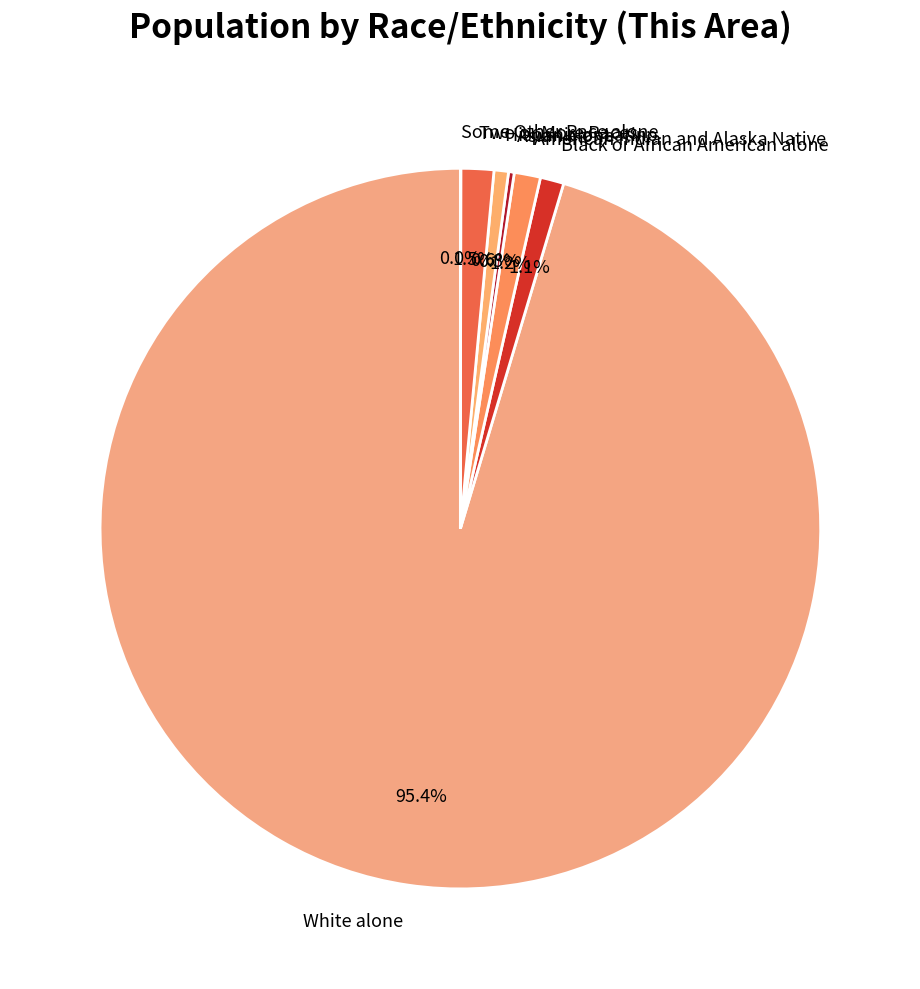

Which category has the biggest portion of the pie?

White alone